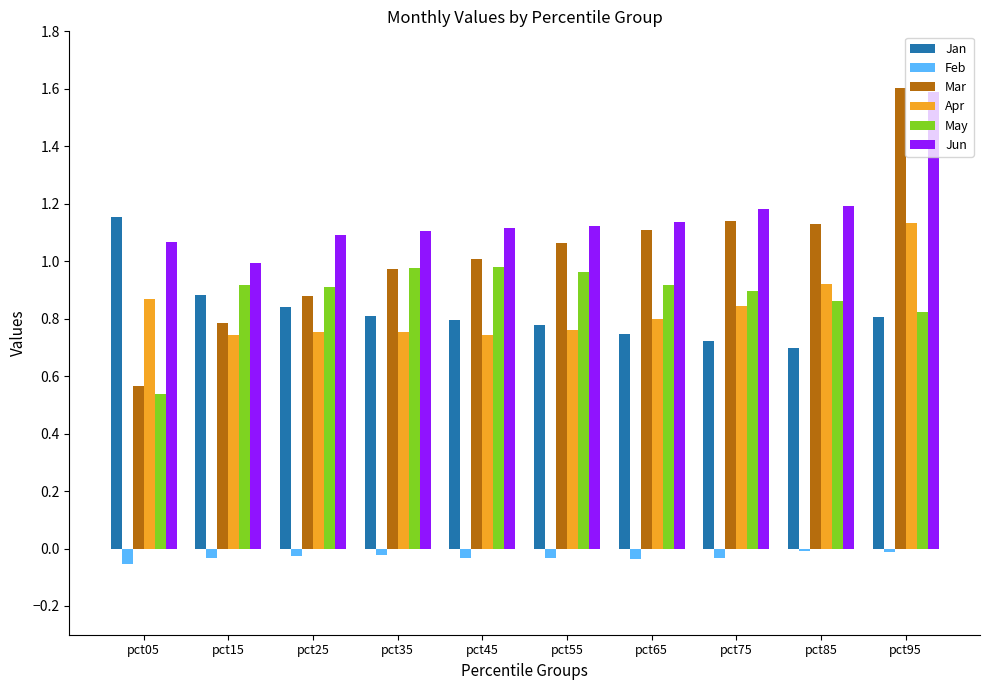

Which series has the widest spread of values?

Mar